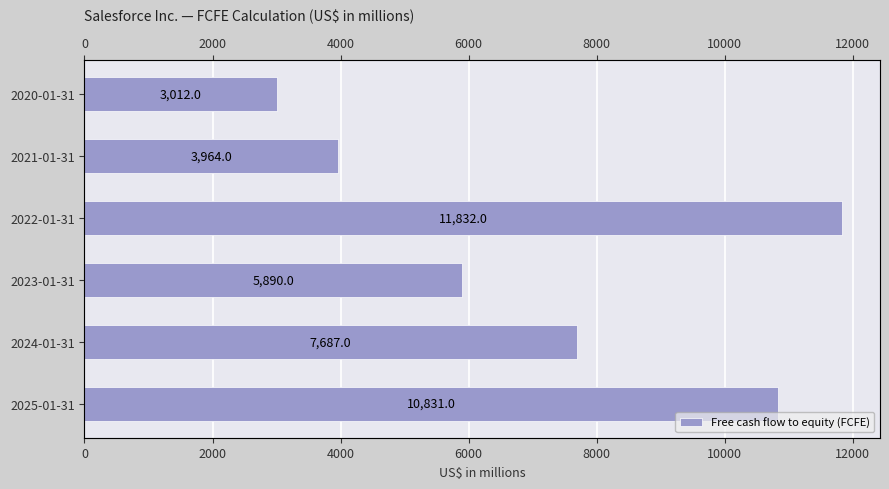

What is the value of the 1st bar from the left?

10831